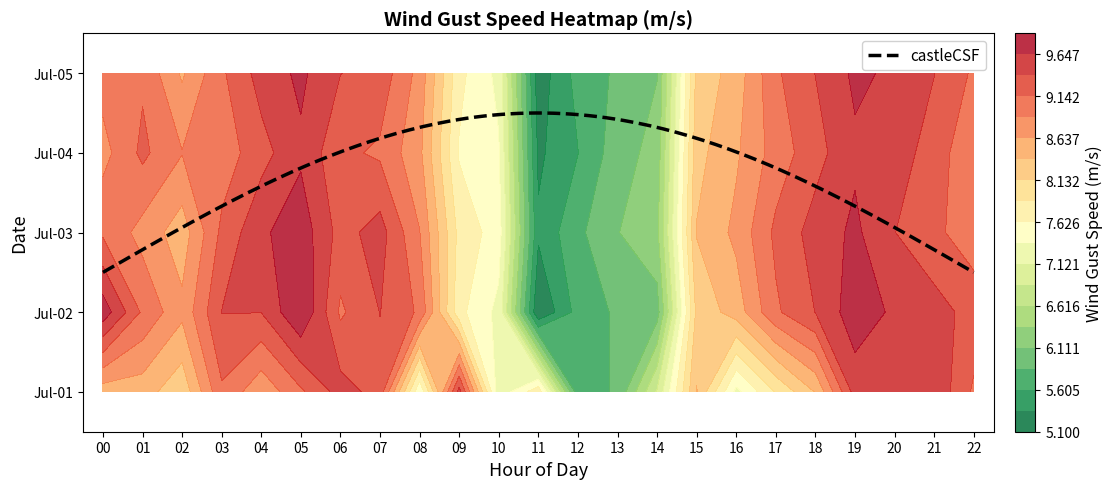

What is the minimum value shown in the chart?

5.1